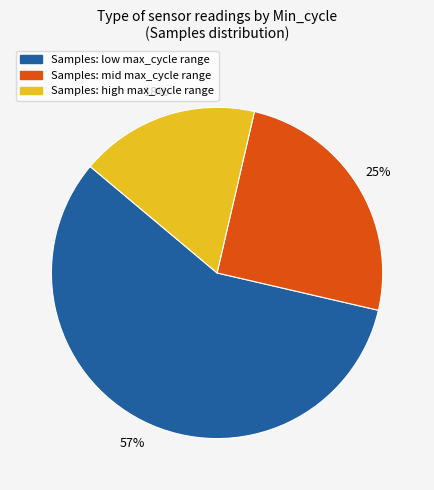

Is there a majority slice in this chart?

Yes